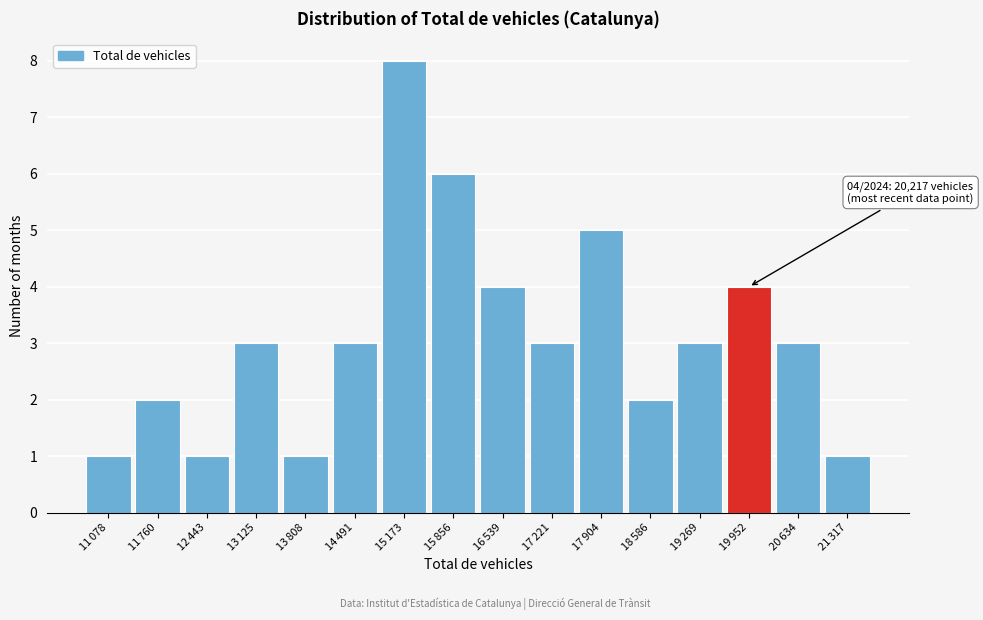

Reading left to right, extract all data points from this chart.

1	2	1	3	1	3	8	6	4	3	5	2	3	4	3	1